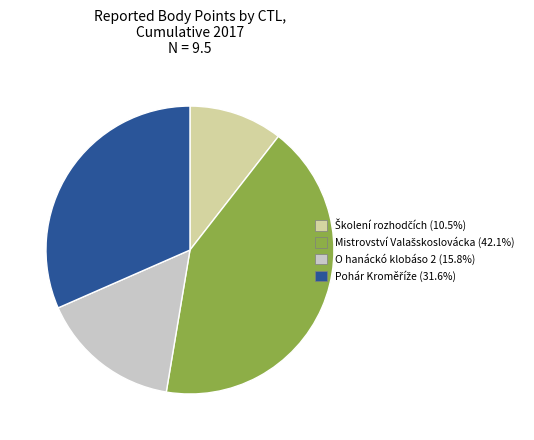

Is there a majority slice in this chart?

No